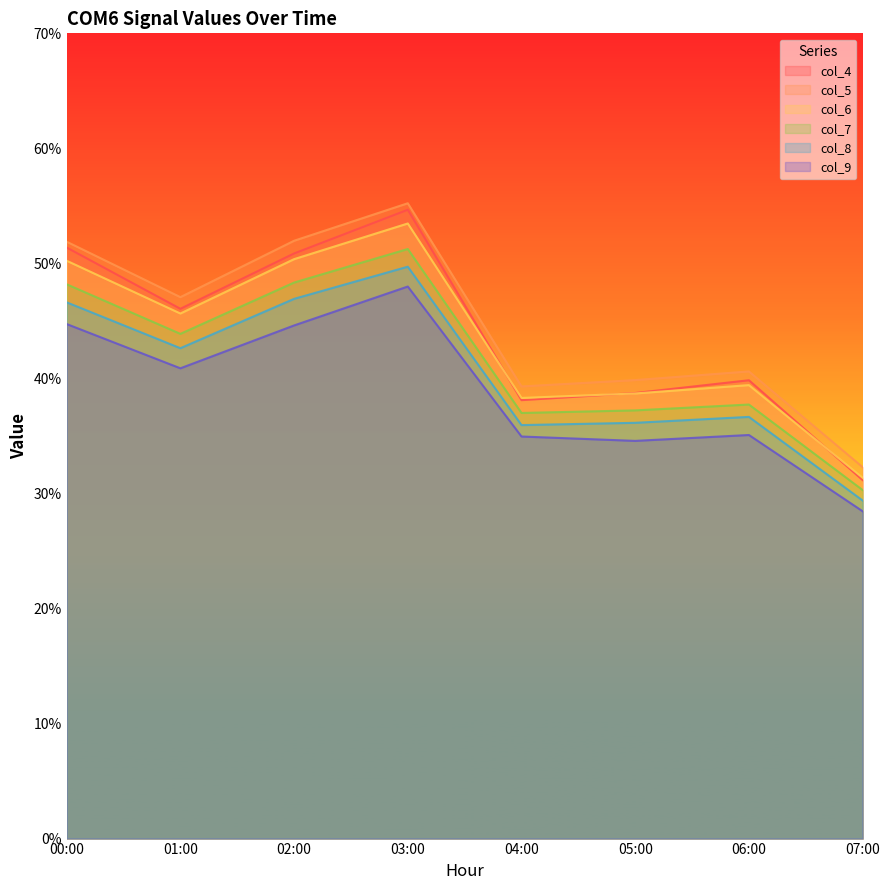

What is the value of the col_7 point at the 3rd from the left?

0.5